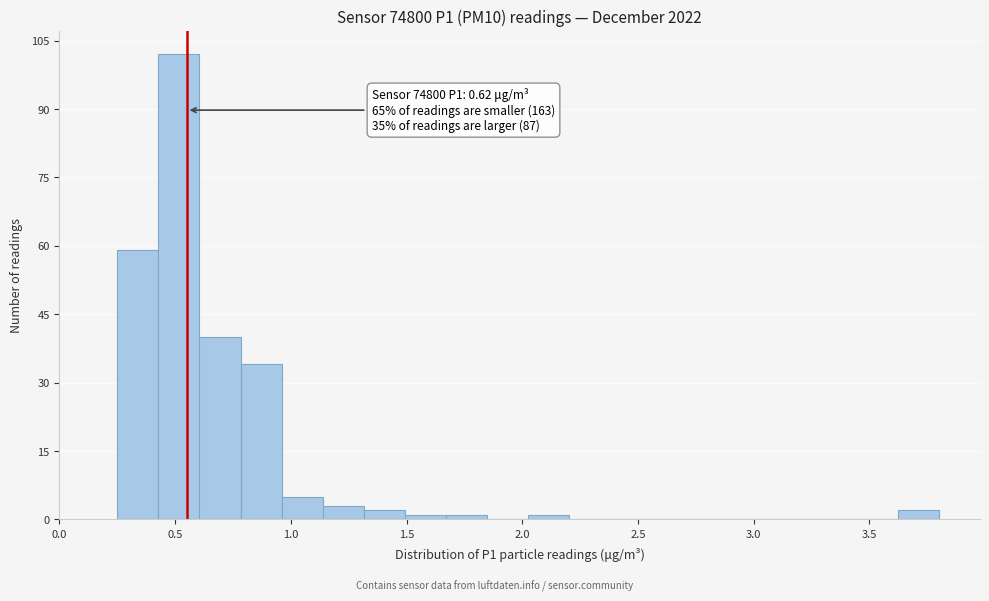

Read against the x-axis, roughly where is the centre of the tallest bar?

0.50